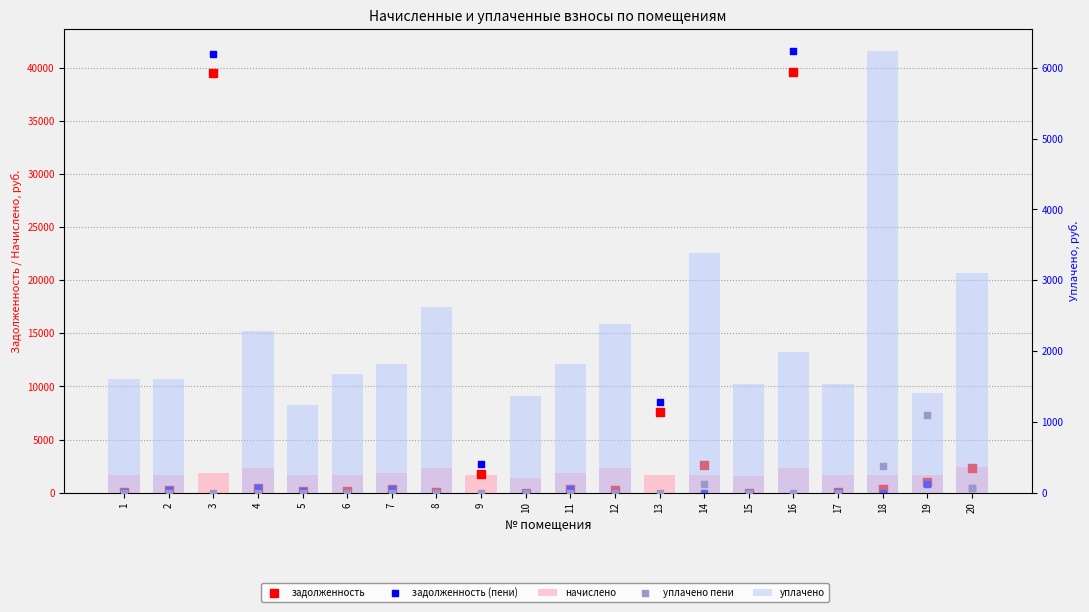

Which series has the largest total across all categories?

задолженность (пени)